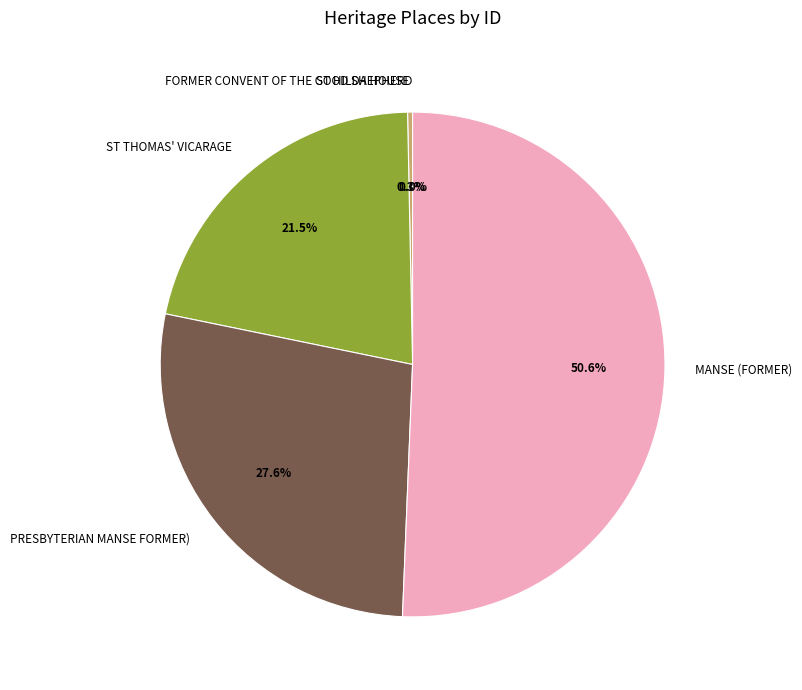

Which slice represents more than half of the pie?

MANSE (FORMER)